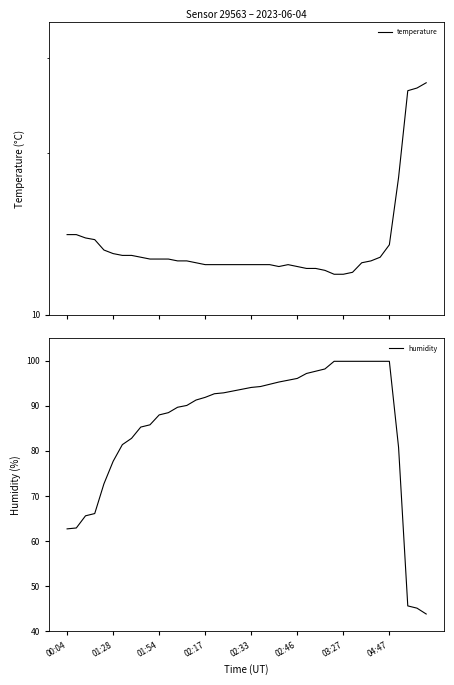

Which series has the widest spread of values?

humidity